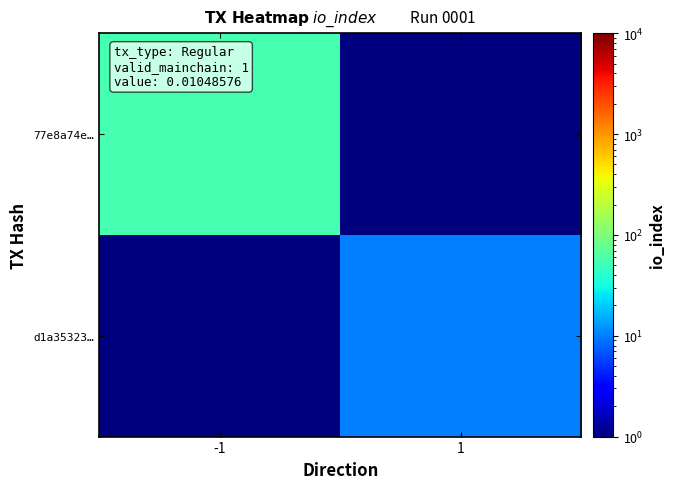

Which series has the largest range (max minus min)?

77e8a74e…